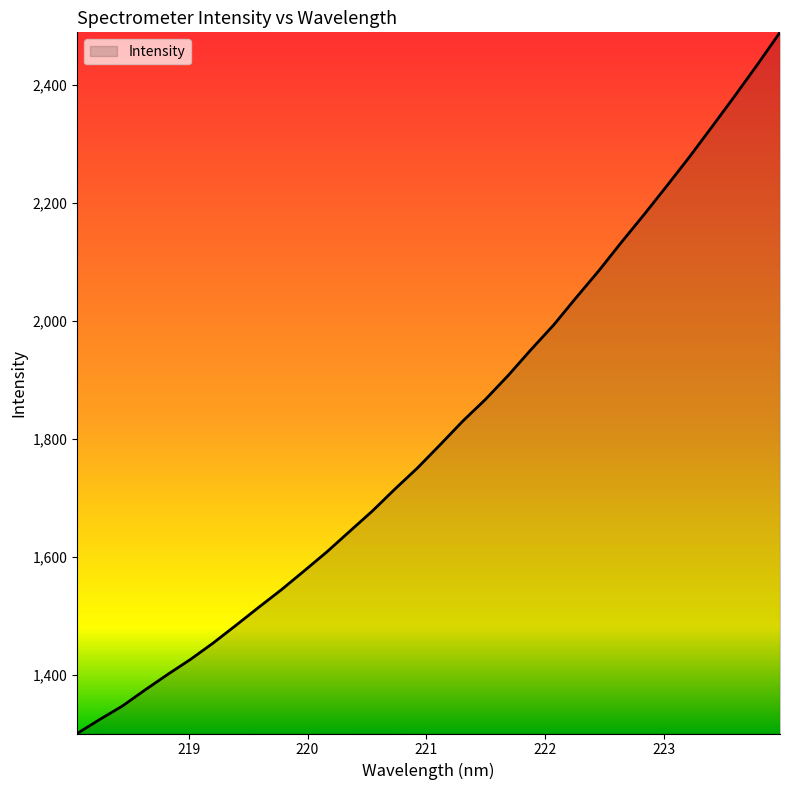

What is the sum of all values?

58053.2